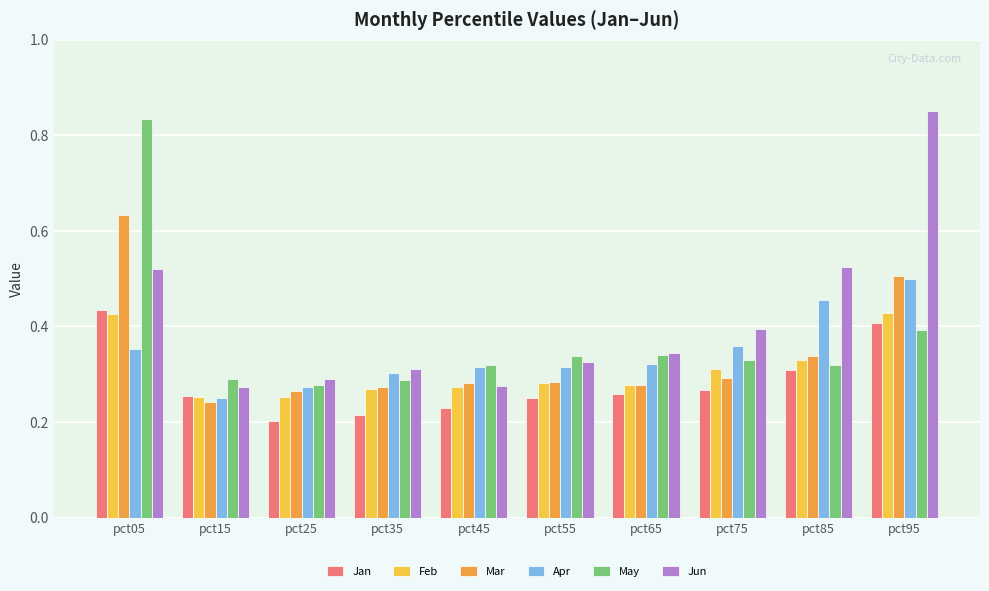

At which label does Mar reach its minimum?

pct15